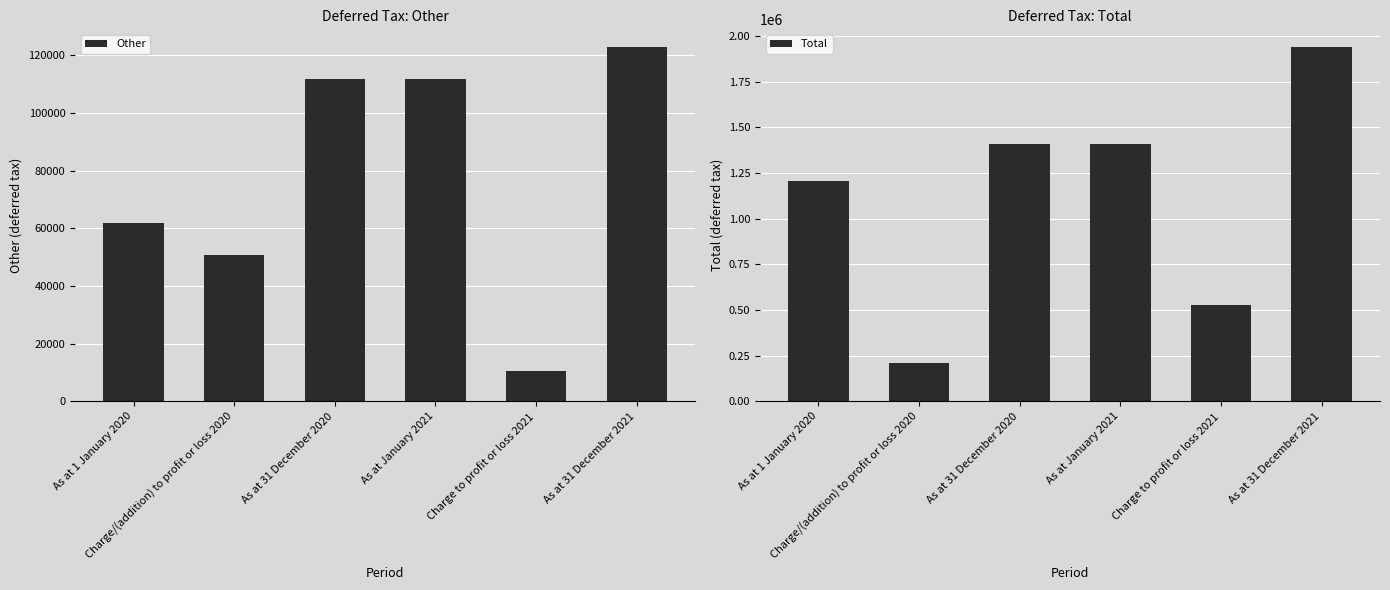

What is the average value of the Total series?

1117445